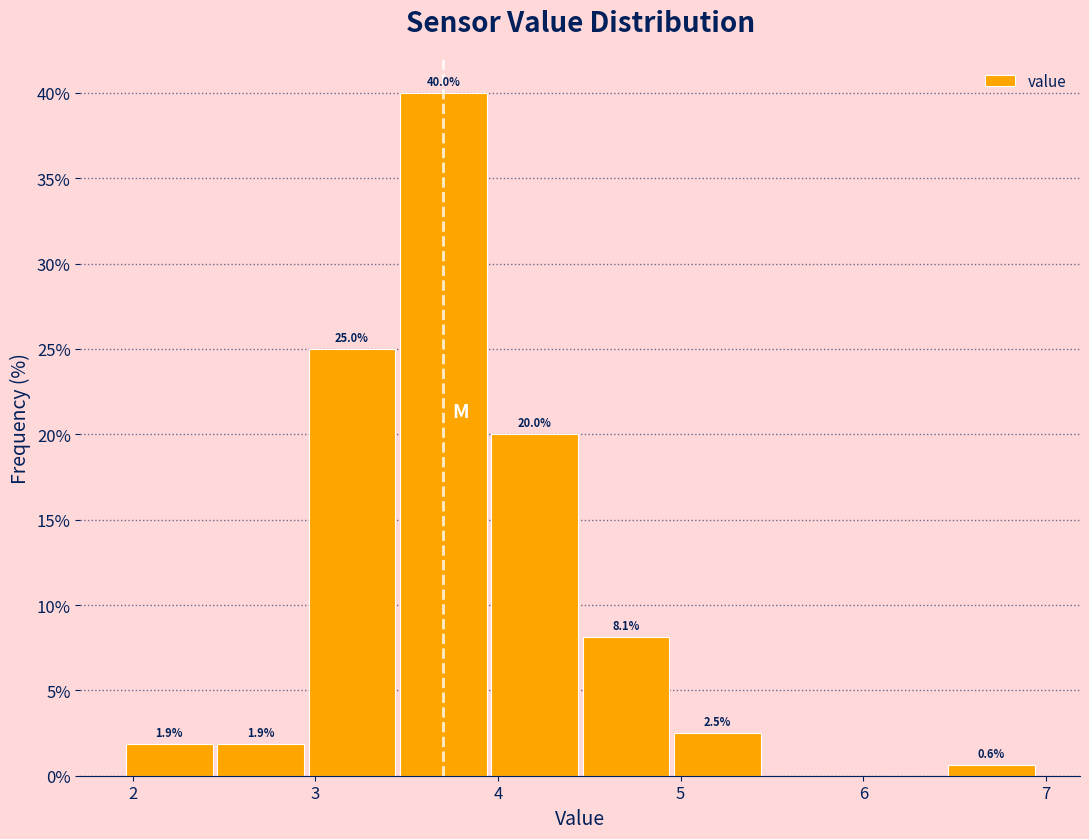

Which range on the x-axis has the tallest bar?

3.45 to 3.95